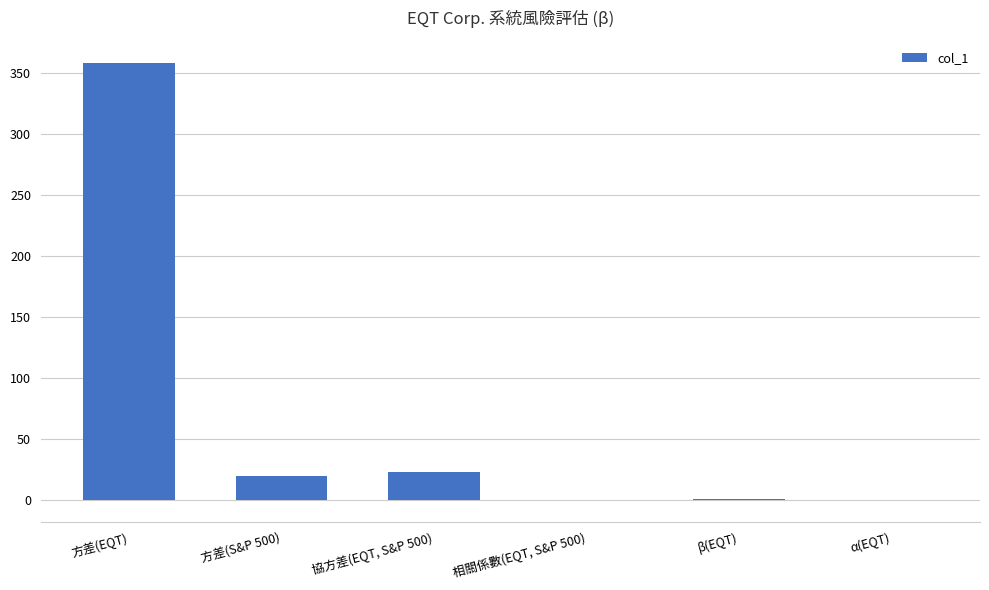

The chart shows a value of 622.2 at 方差(EQT). True or false?

False